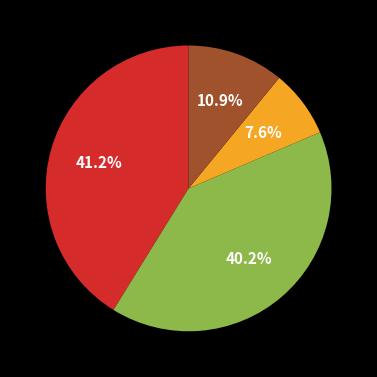

Is there any slice that represents more than half of the pie?

No